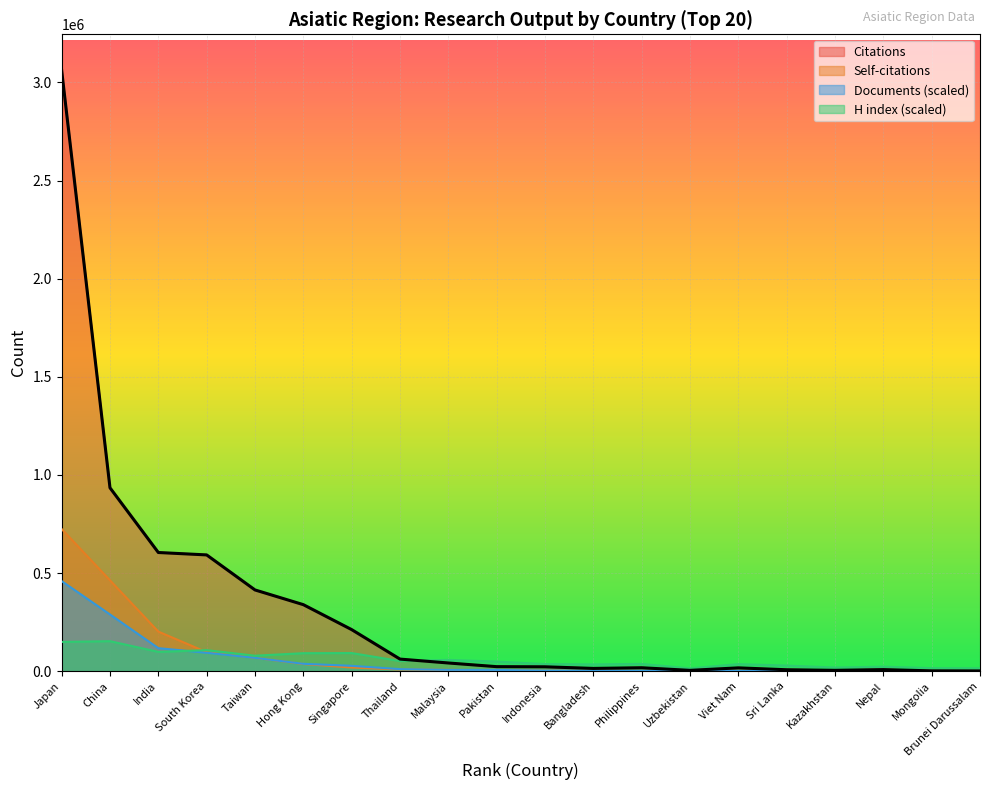

Reading right to left, what are all the values shown in this chart?

Citations: 1402.0	1840.0	8189.0	4517.0	7493.0	17137.0	4400.0	17693.0	14360.0	22488.0	23284.0	41992.0	61823.0	212038.0	339166.0	414142.0	592588.0	604859.0	934598.0	3061499.0
Self-citations: 115.0	259.0	715.0	523.0	656.0	1875.0	797.0	1528.0	1920.0	2493.0	4983.0	7183.0	8838.0	18908.0	36700.0	68385.0	96969.0	201952.0	463127.0	724616.0
Documents: 220.7	247.1	935.6	1107.7	1266.5	1910.8	2118.3	2175.6	2802.3	3067.1	6579.8	6937.3	10622.2	27502.0	37824.1	68159.3	94050.6	117589.7	289225.9	459224.8
H index: 14813.7	15617.5	23196.7	18718.1	28823.6	36287.8	14469.2	37321.3	34909.8	36517.5	49149.3	57876.8	51905.4	92556.9	91867.9	79006.4	107255.8	98528.4	153075.0	149400.2